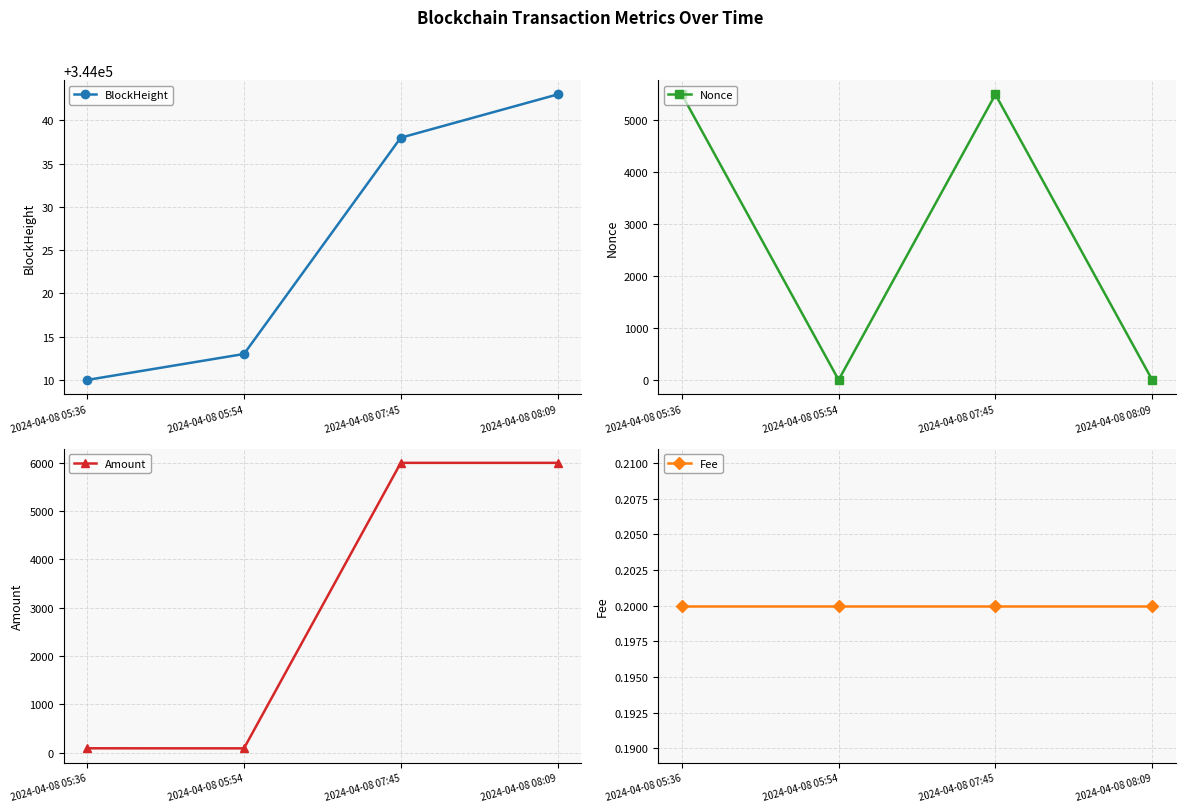

Reading left to right, list all the values displayed in this chart.

BlockHeight: 344010.0	344013.0	344038.0	344043.0
Nonce: 5495.0	0.0	5496.0	1.0
Amount: 92.5	91.3	5999.2	5999.0
Fee: 0.2	0.2	0.2	0.2